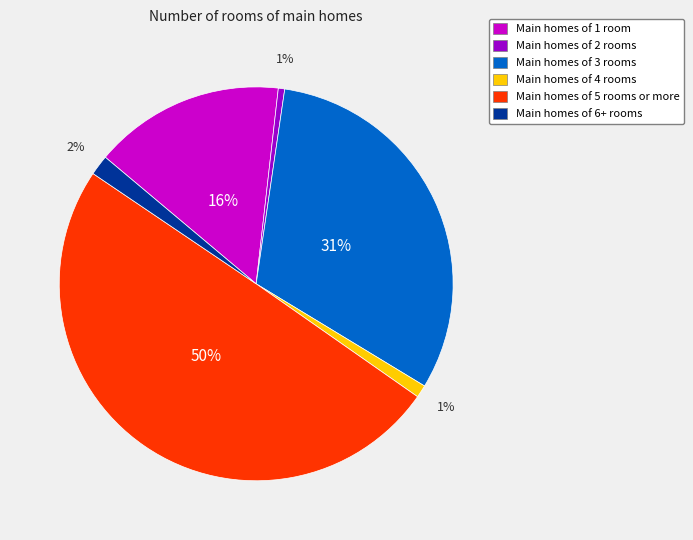

To the nearest percent, what is the average slice percentage?

17%